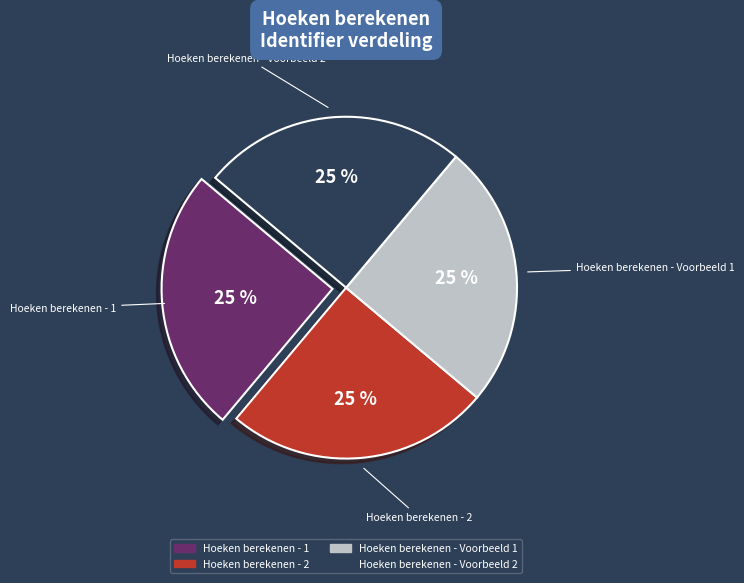

What is the ratio of the value at Hoeken berekenen - 2 to the value at Hoeken berekenen - Voorbeeld 2?

1.0